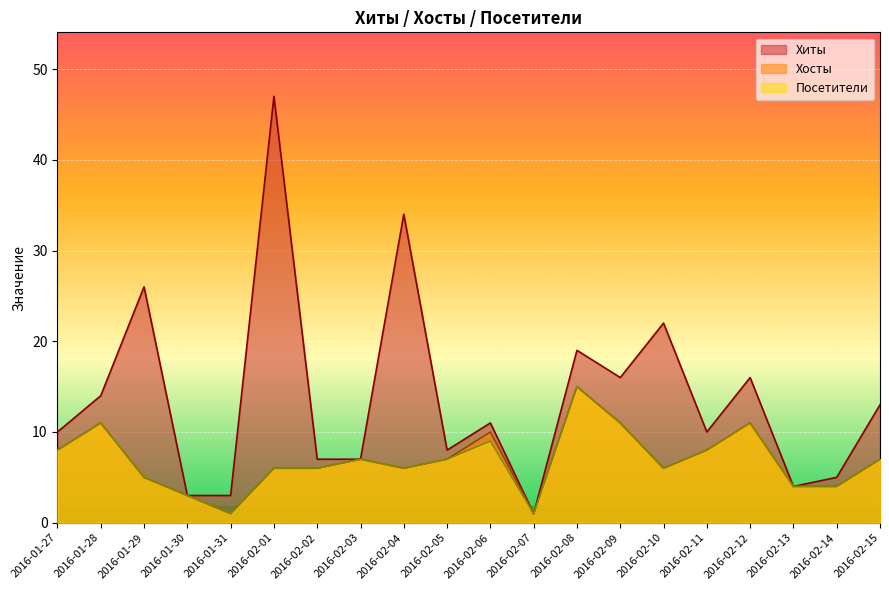

How many lines are shown in the chart?

3